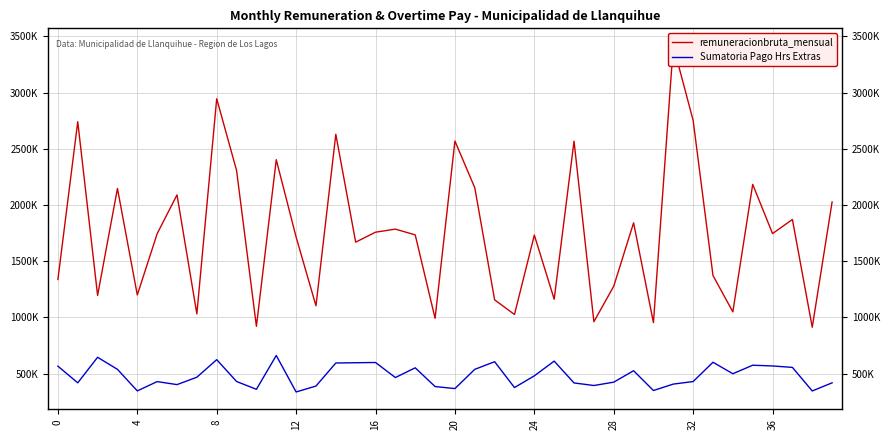

True or false: remuneracionbruta_mensual and Sumatoria Pago Hrs Extras intersect in this chart.

False